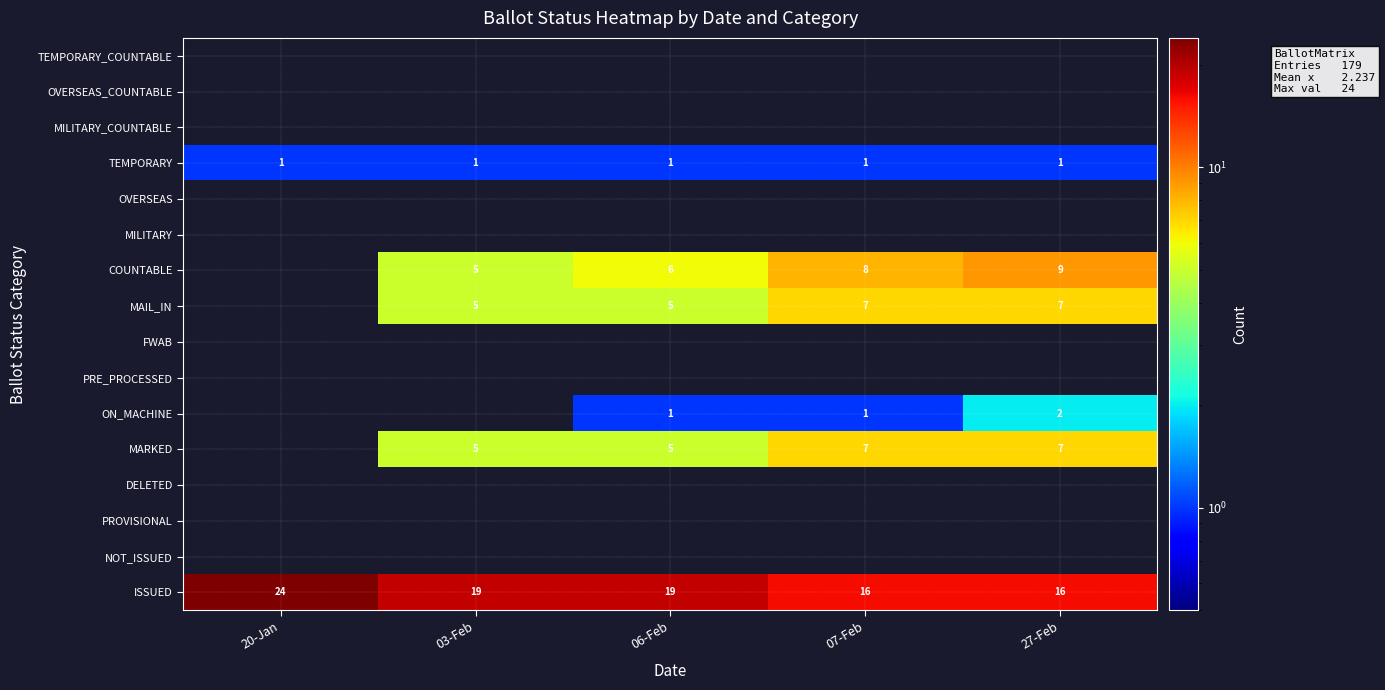

Count the number of data series in this chart.

16